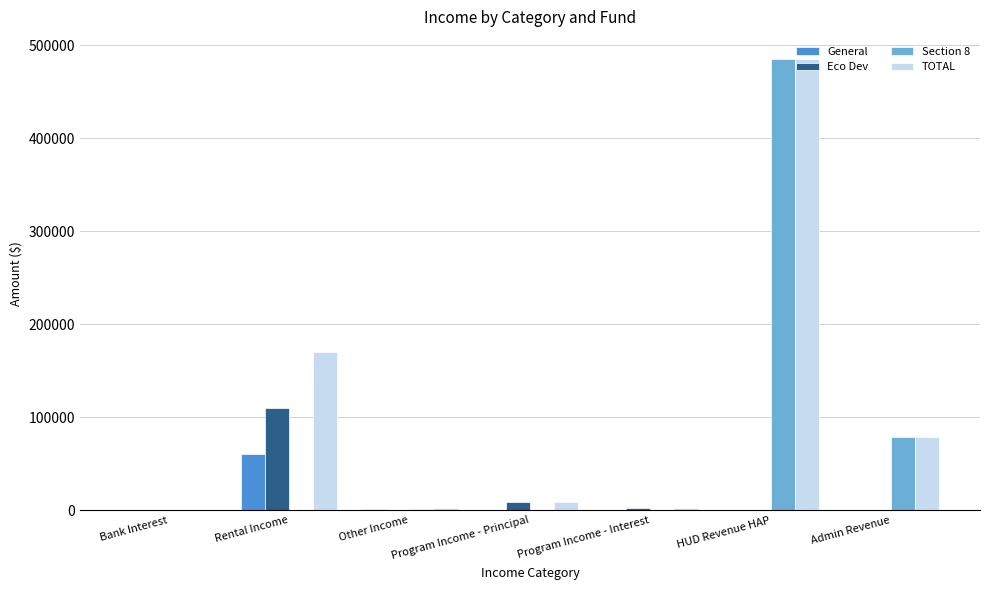

Does the chart contain stacked bars?

No